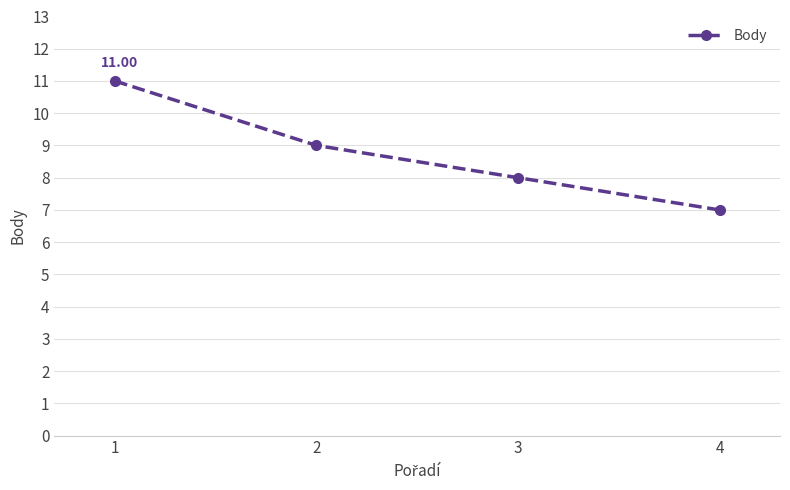

Count the number of categories in the chart.

4